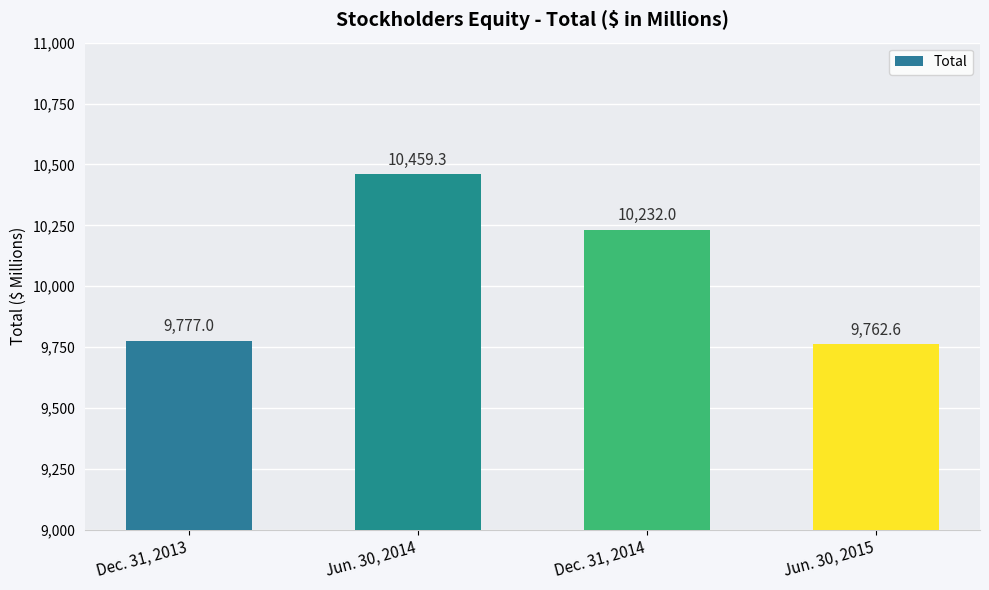

Which category has the highest value across all series?

Jun. 30, 2014